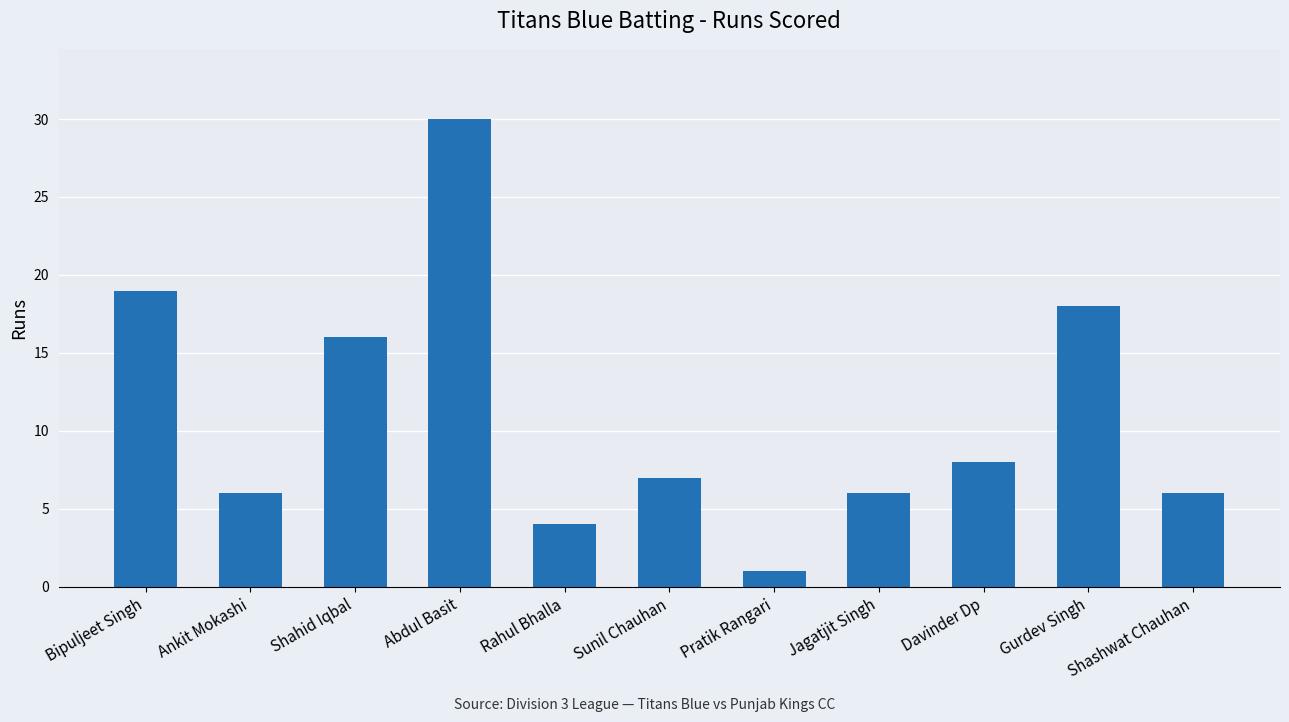

Approximately how many times larger is the value at Davinder Dp compared to Jagatjit Singh?

1.3